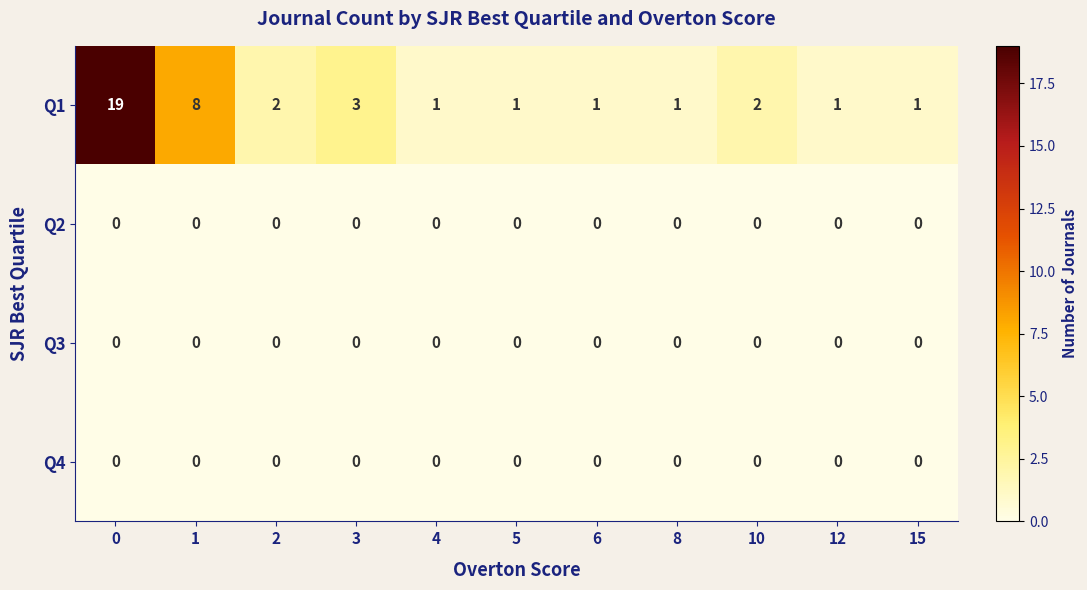

What is the difference between the second highest and second lowest values in the Q1 series?

7